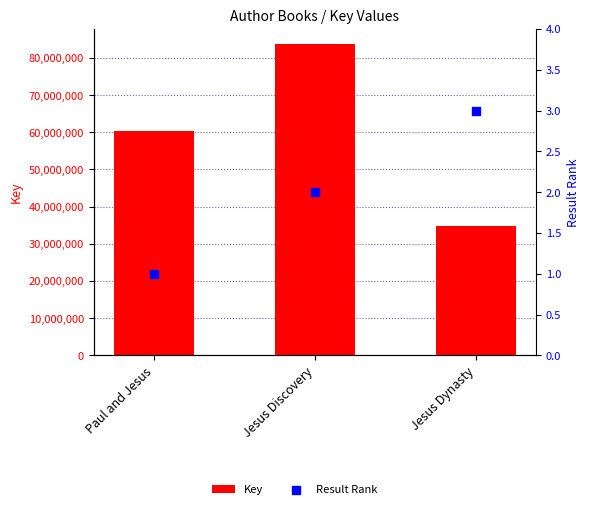

What is the total value across all series at Paul and Jesus?

60427689